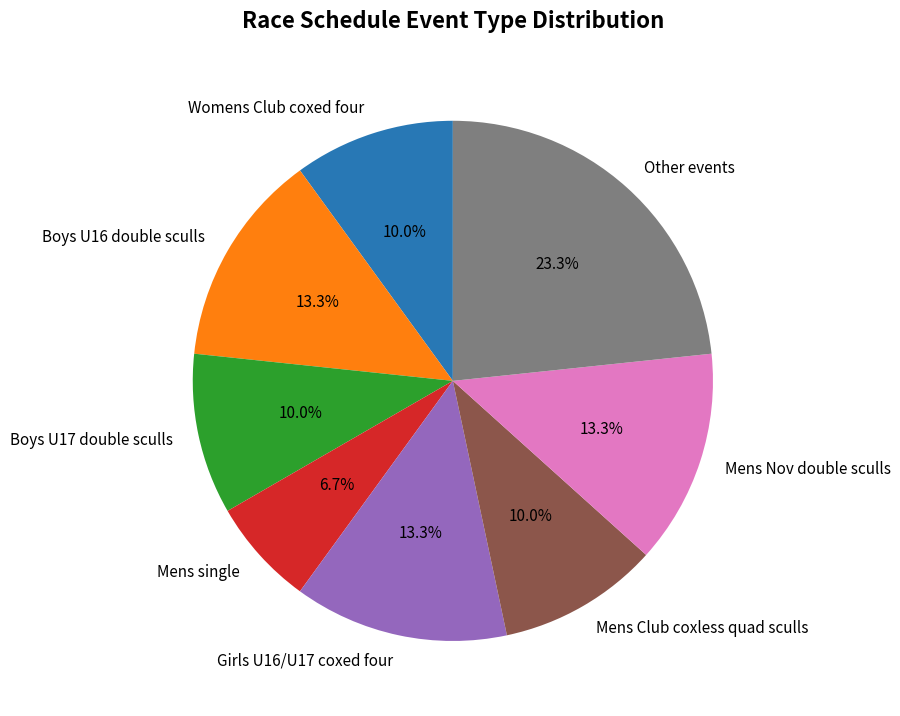

Approximately how many times larger is the value at Mens Club coxless quad sculls compared to Boys U16 double sculls?

0.8